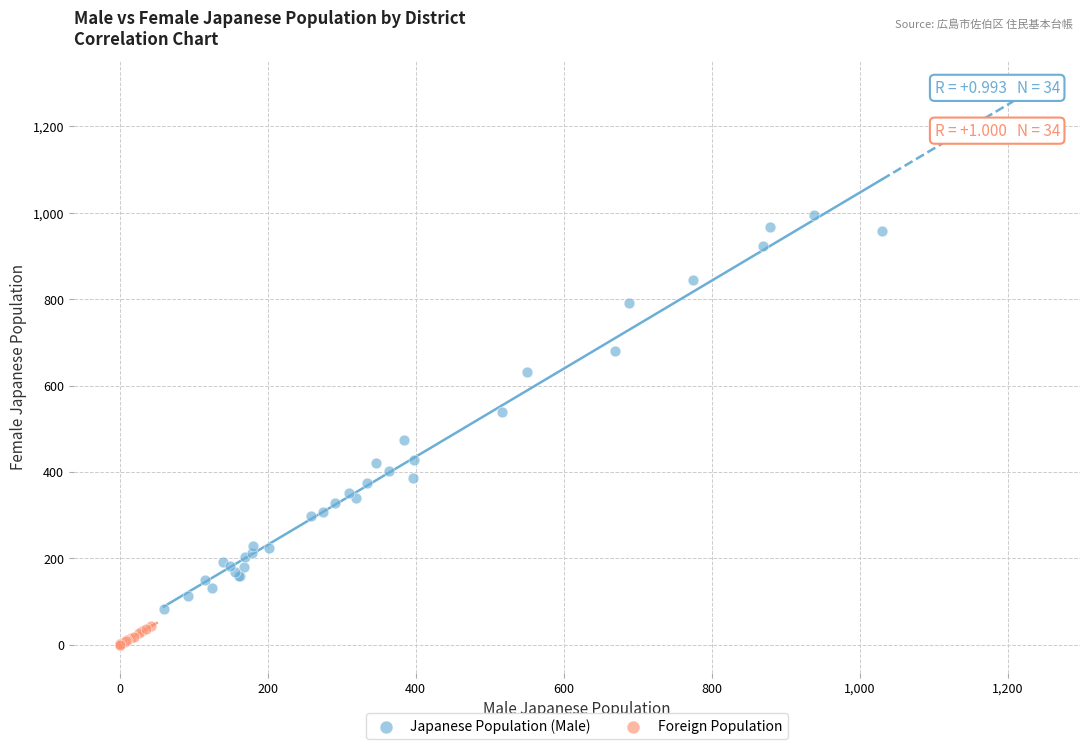

Which series reaches the minimum Y coordinate?

Foreign Population